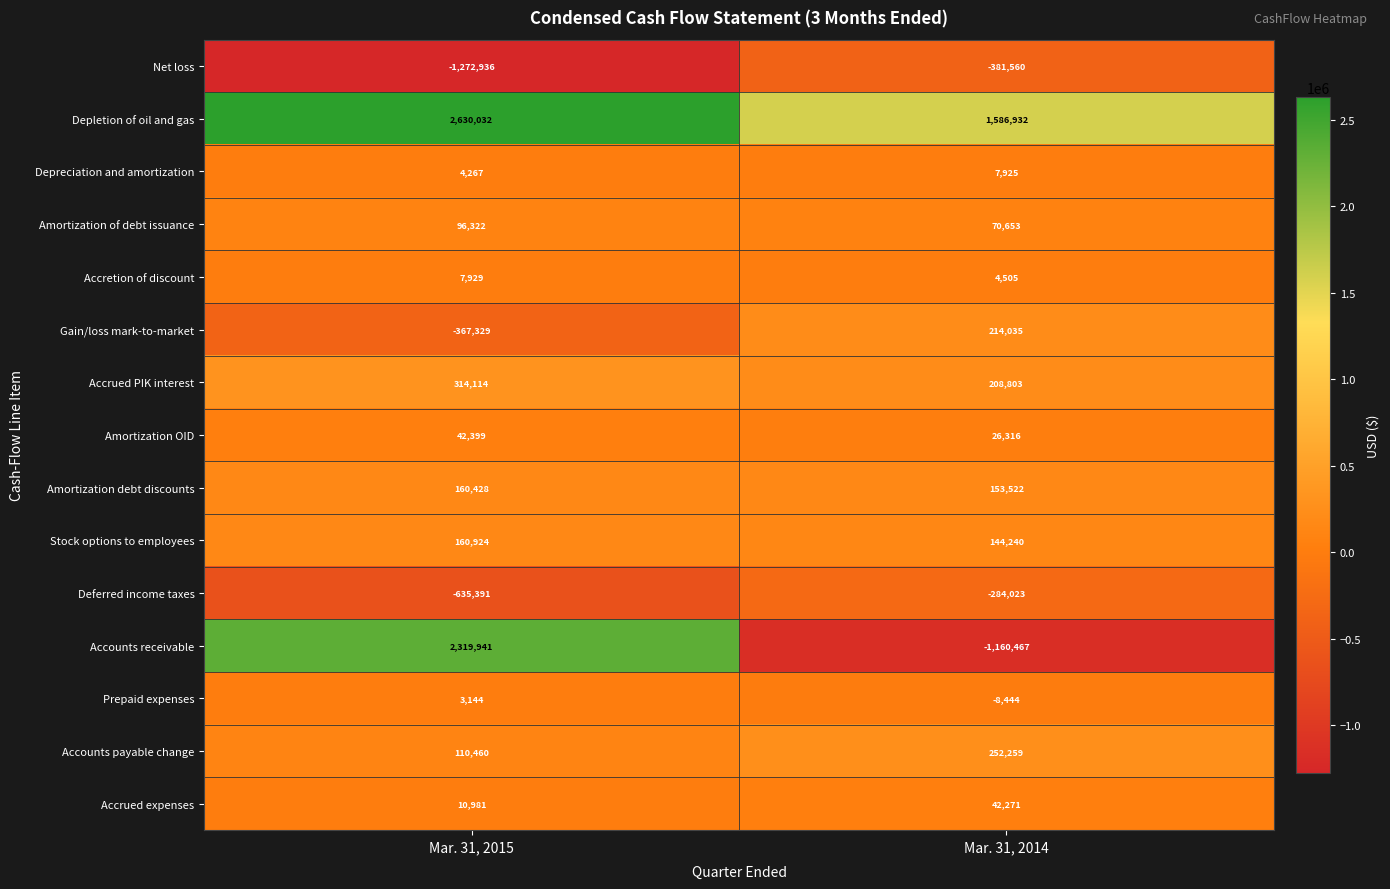

Between Mar. 31, 2015 and Mar. 31, 2014, which series saw the biggest shift?

Accounts receivable